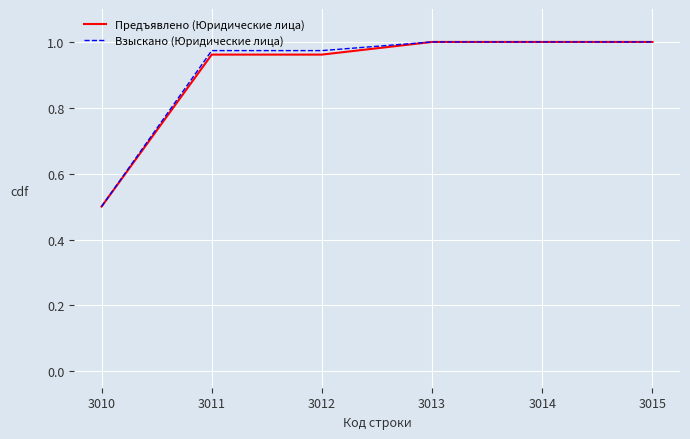

Which category has the lowest value across all series?

3010